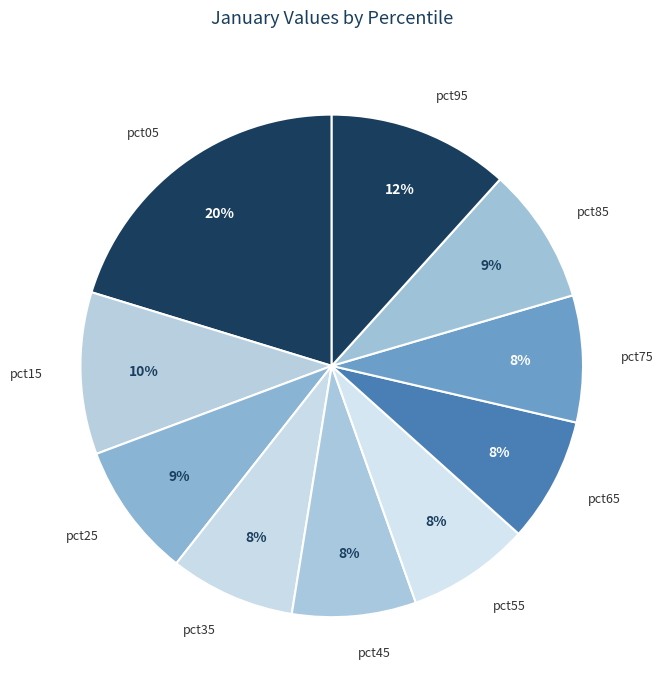

Which slice is the largest?

pct05